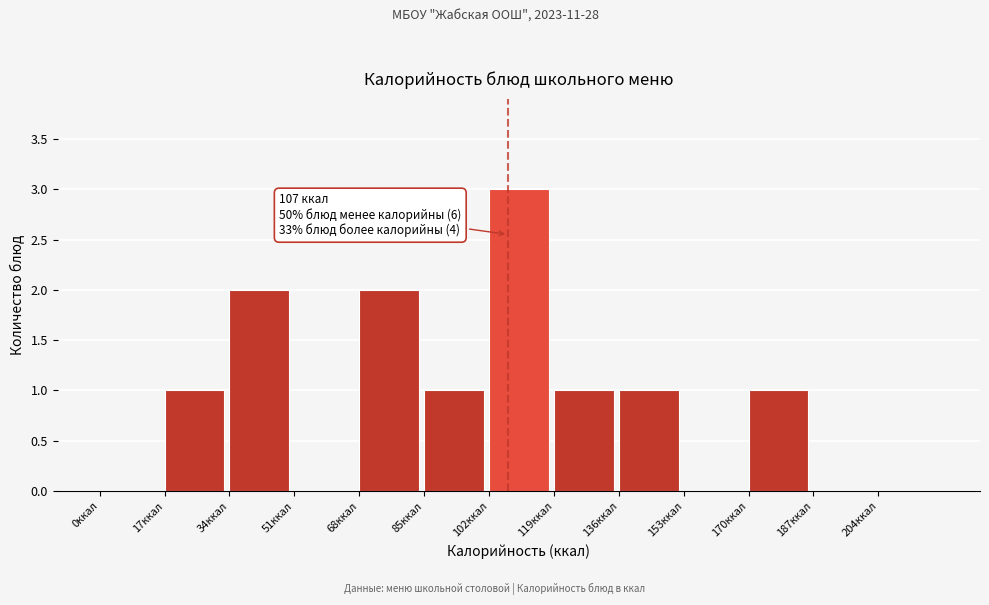

Over which range of the x-axis is the bar tallest?

102 to 119